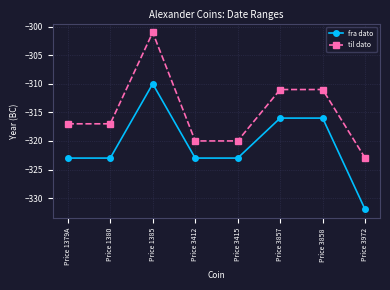

What is the label of the 4th point from the right?

Price 3415